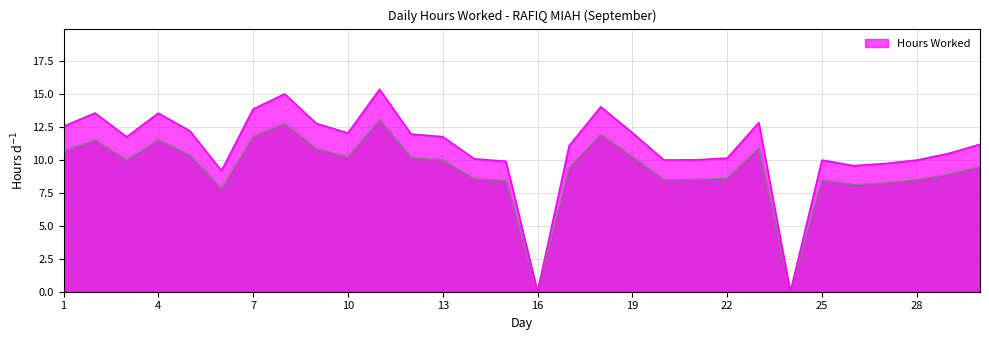

List the labels in order of value, smallest first.

16, 24, 6, 26, 27, 15, 25, 28, 20, 21, 14, 22, 29, 17, 30, 3, 13, 12, 10, 19, 5, 1, 9, 23, 4, 2, 7, 18, 8, 11